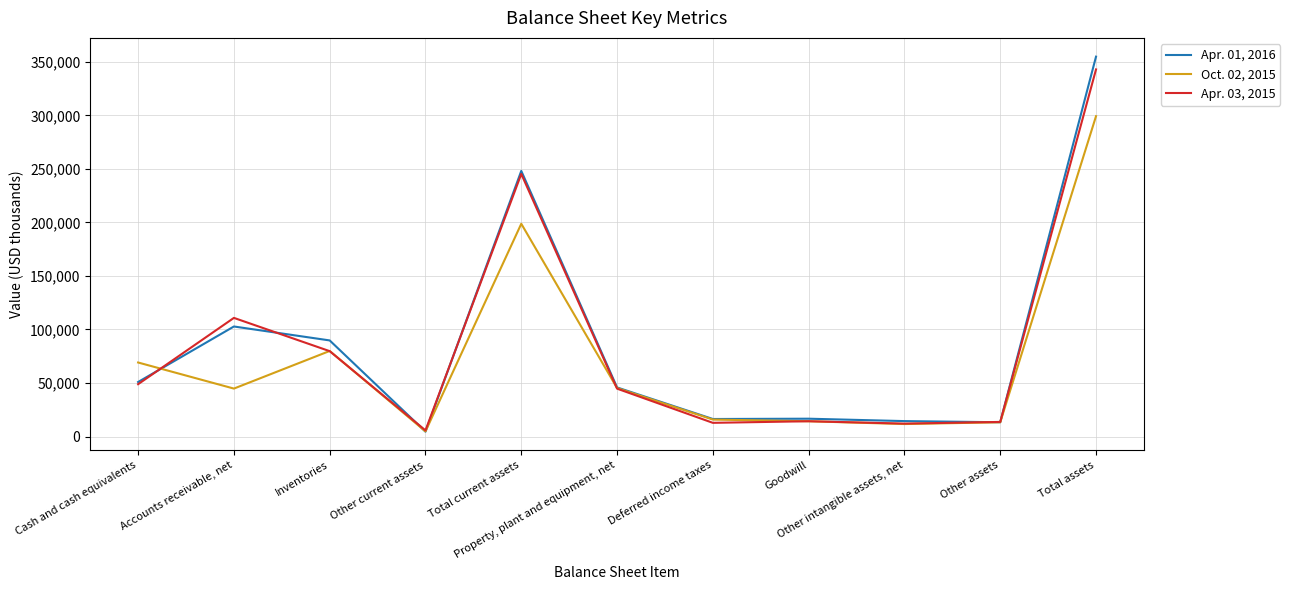

Rank the series by their average value, from highest to lowest.

Apr. 01, 2016, Apr. 03, 2015, Oct. 02, 2015